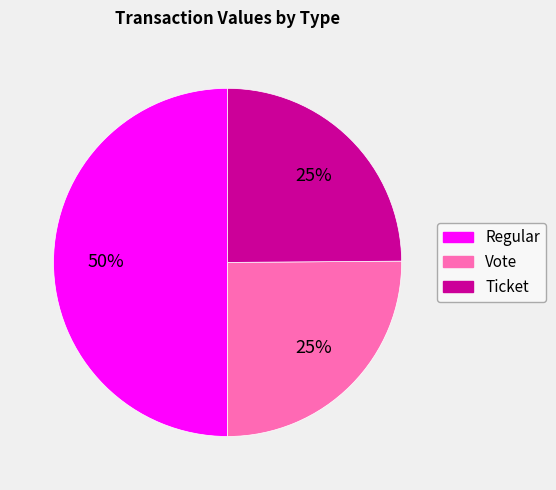

To the nearest percent, what is the difference between the largest and smallest slice percentages?

25%